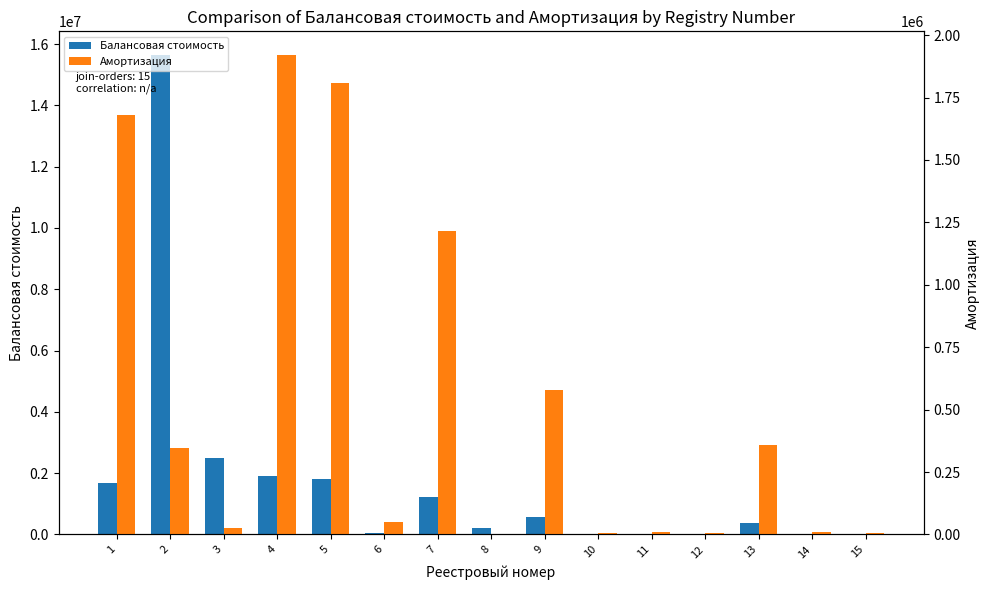

Reading left to right, list all the values displayed in this chart.

Балансовая стоимость: 1681742.5	15636324.0	2483693.3	1919507.6	1807283.3	49295.0	1216858.1	209395.2	578100.0	10063.6	10063.6	10063.6	360120.0	10063.6	10063.6
Амортизация: 1681742.5	347473.9	24836.0	1919507.6	1807283.3	49295.0	1216858.1	0.0	578100.0	6742.6	9560.4	6038.1	360120.0	9560.4	6038.1